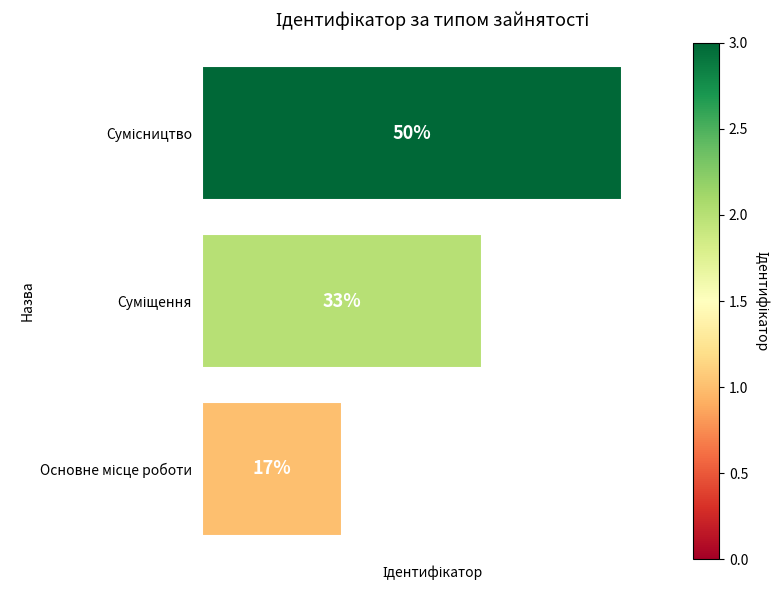

Are the bars horizontal?

Yes